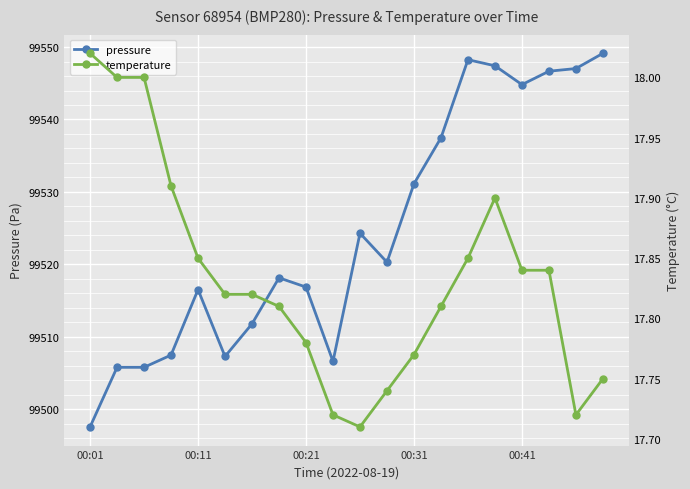

At which label does temperature reach its peak?

00:01